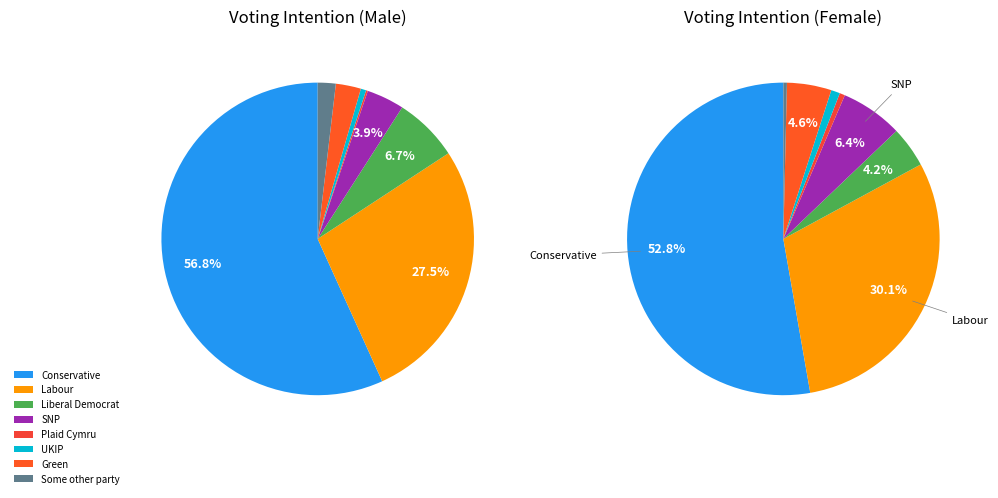

What percentage is NOT represented by Some other party?

97.4%